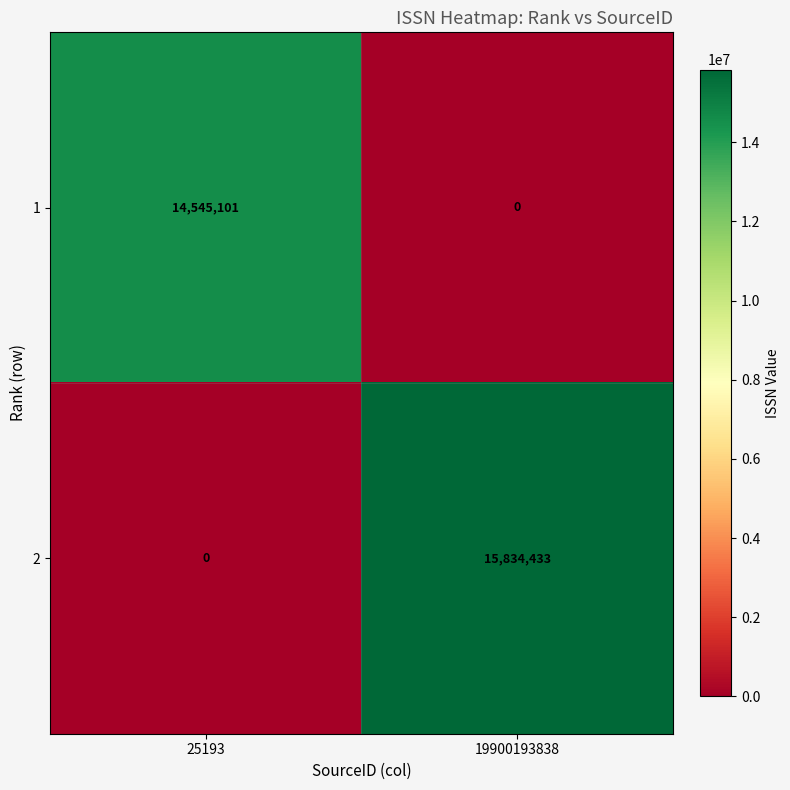

At how many categories does at least one series exceed 4774568?

2